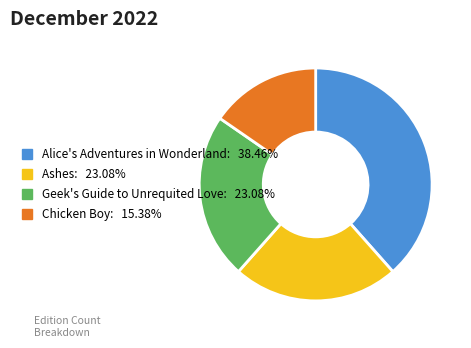

Is the sum of Geek's Guide to Unrequited Love and Ashes greater than half?

No